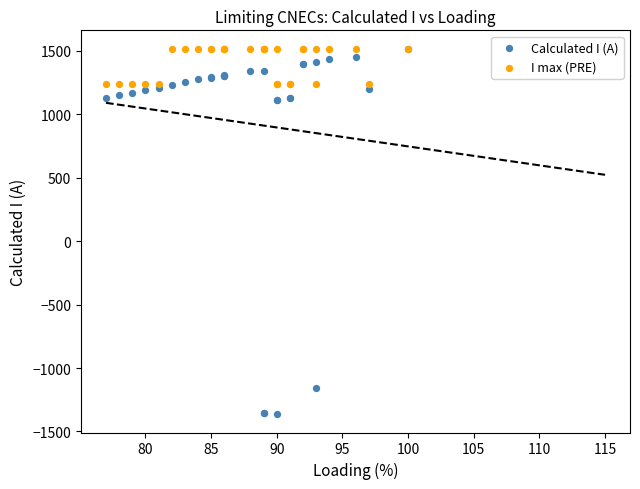

Which series has the widest spread of Y values?

Calculated I (A)